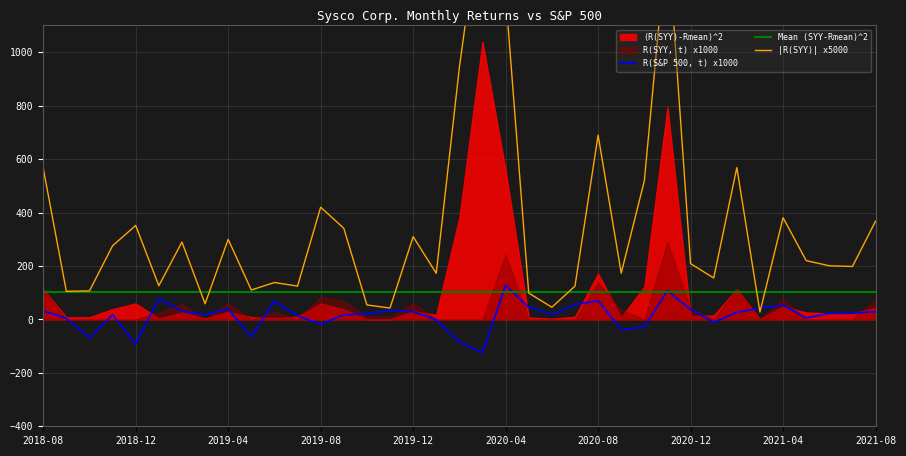

The value of R(S&P 500, t) x1000 at 2021-04 is 52.4. True or false?

True